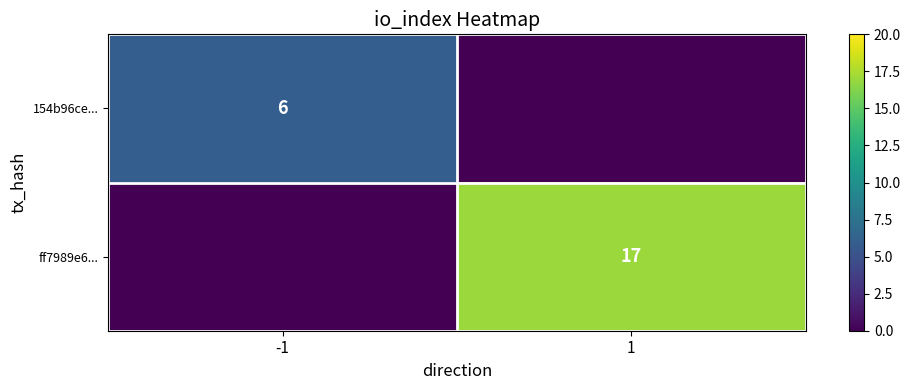

What is the difference between the highest and lowest values at 1?

17